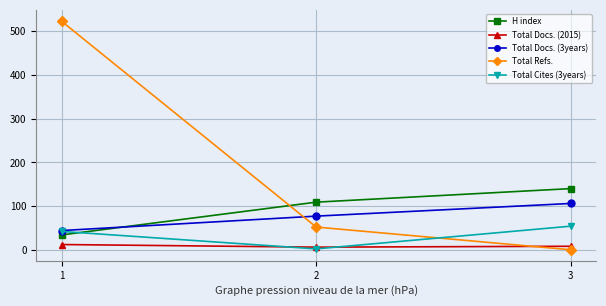

What is the spread (max minus min) of values at 3?

140